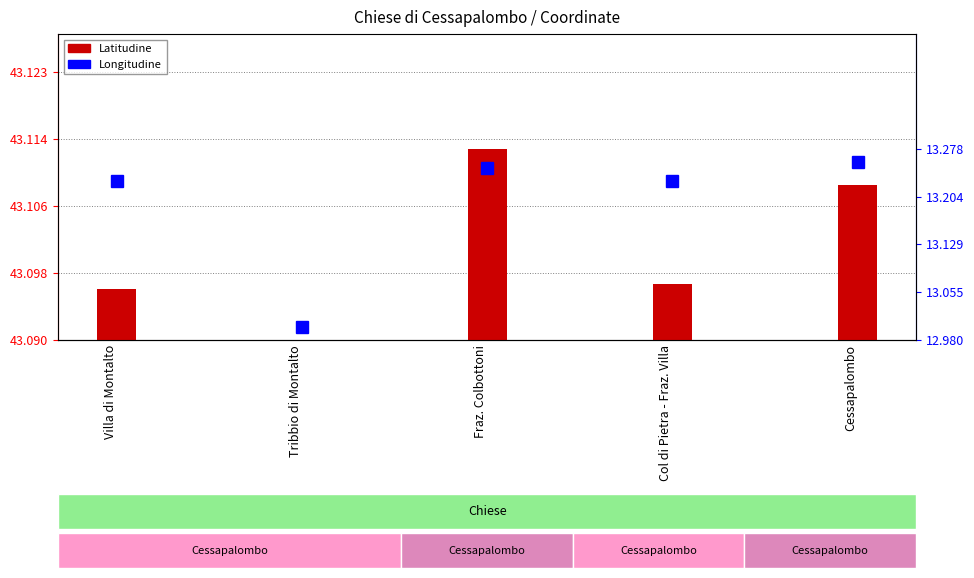

How many distinct data groups are displayed?

2